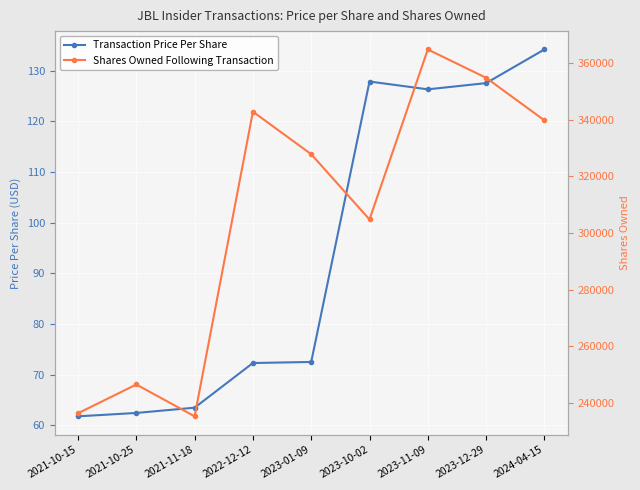

What is the average value of the Transaction Price Per Share series?

94.3